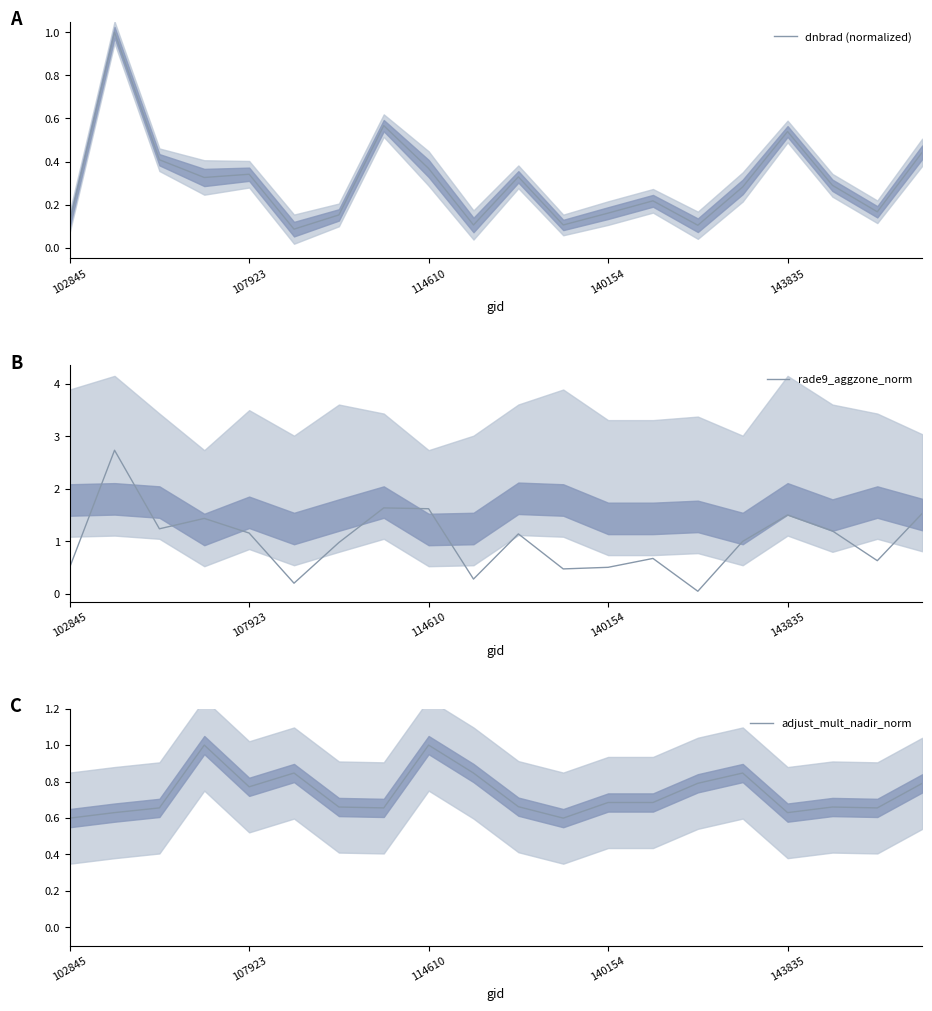

What is the highest value of the rade9_aggzone_norm series?

2.7